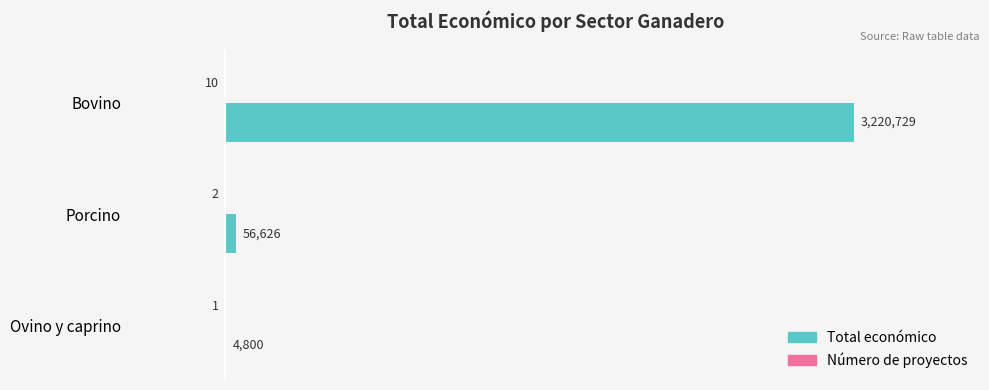

Are the bars grouped side by side (vs. stacked)?

Yes